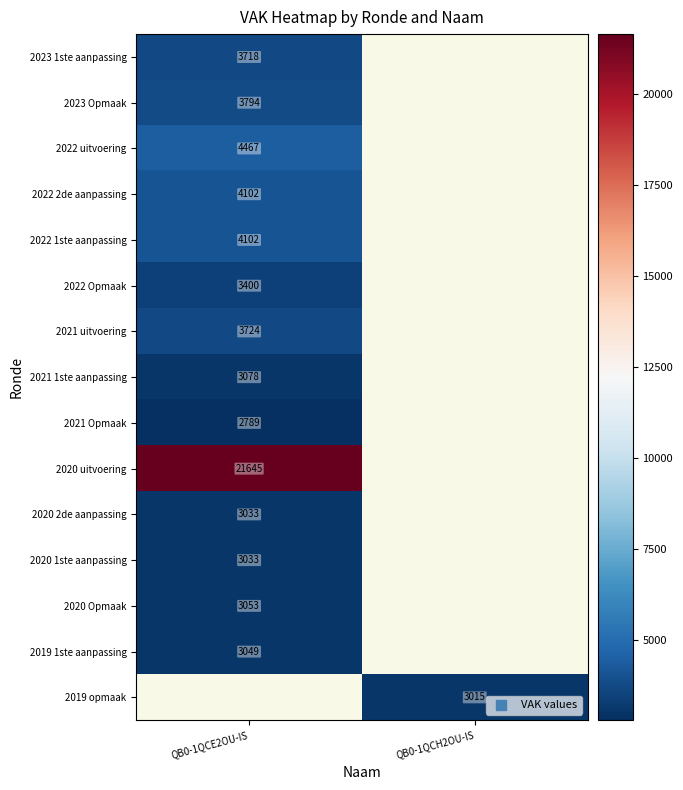

True or false: 2021 Opmaak has a value of 3756 at QB0-1QCE2OU-IS.

False